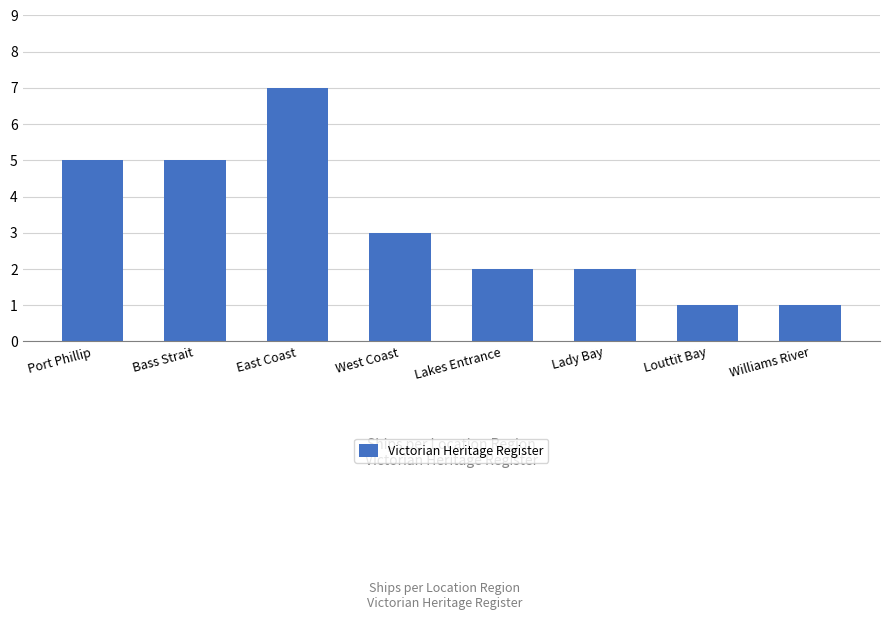

The value at Lady Bay is 2. True or false?

True